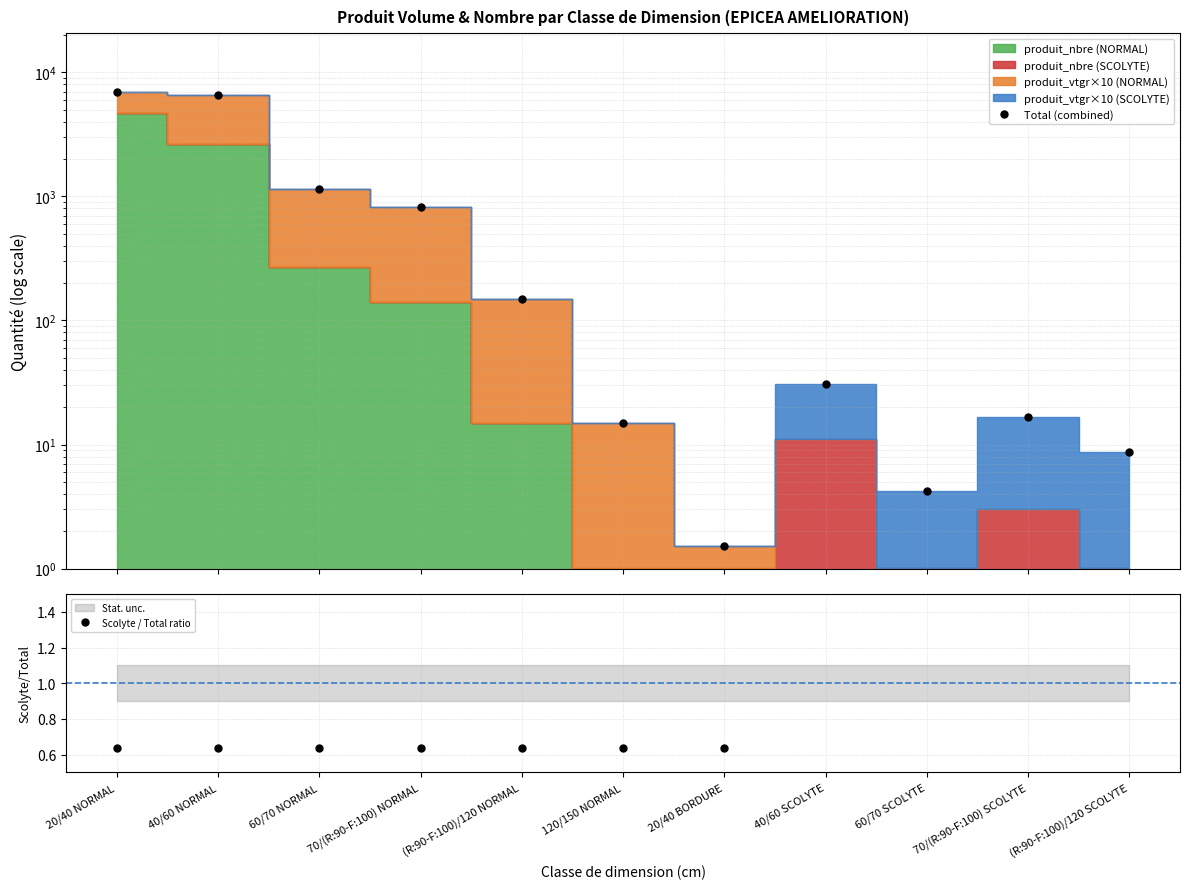

Does the chart display data point markers on the line(s)?

Yes